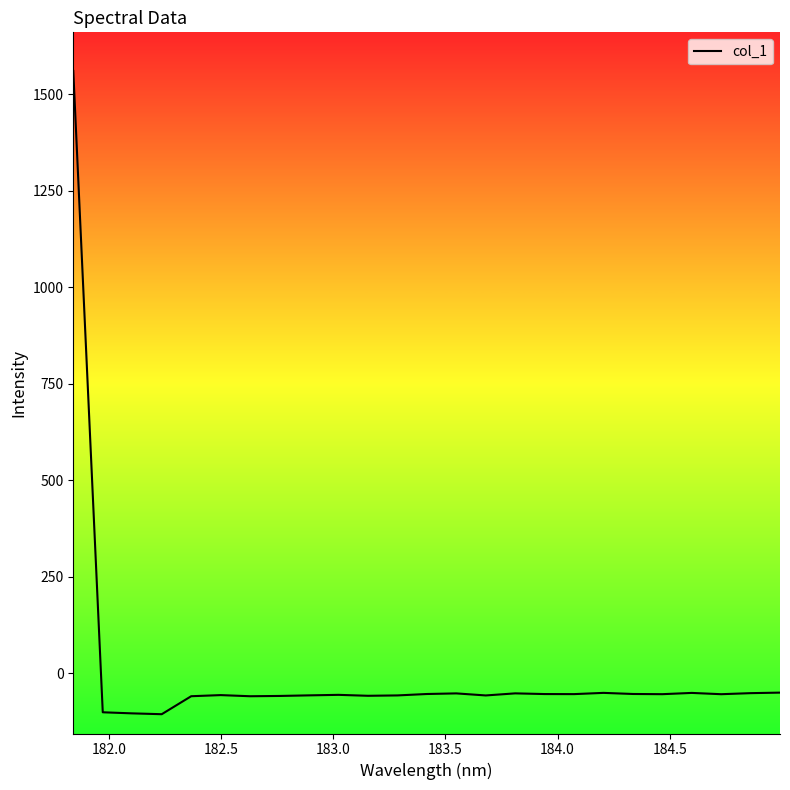

What is the smallest value displayed?

-105.9